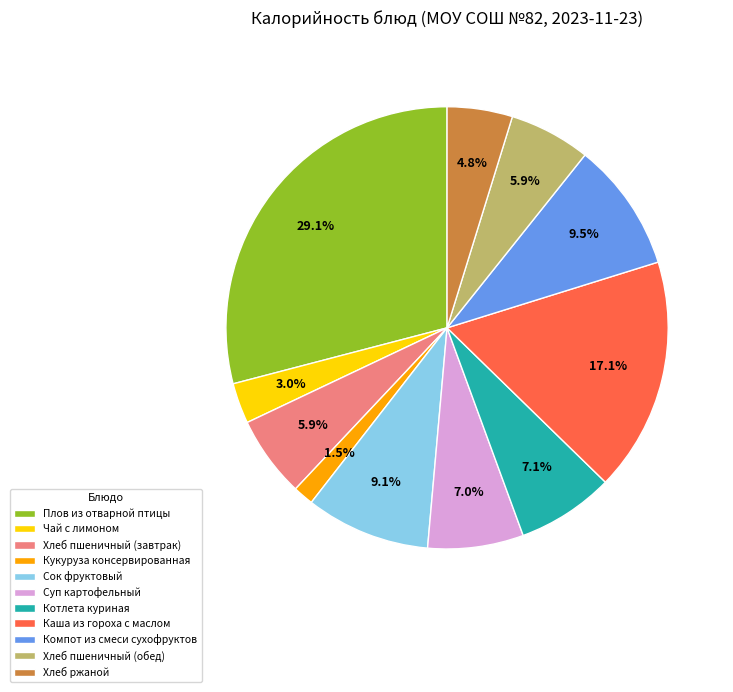

Count the number of slices in the pie.

11